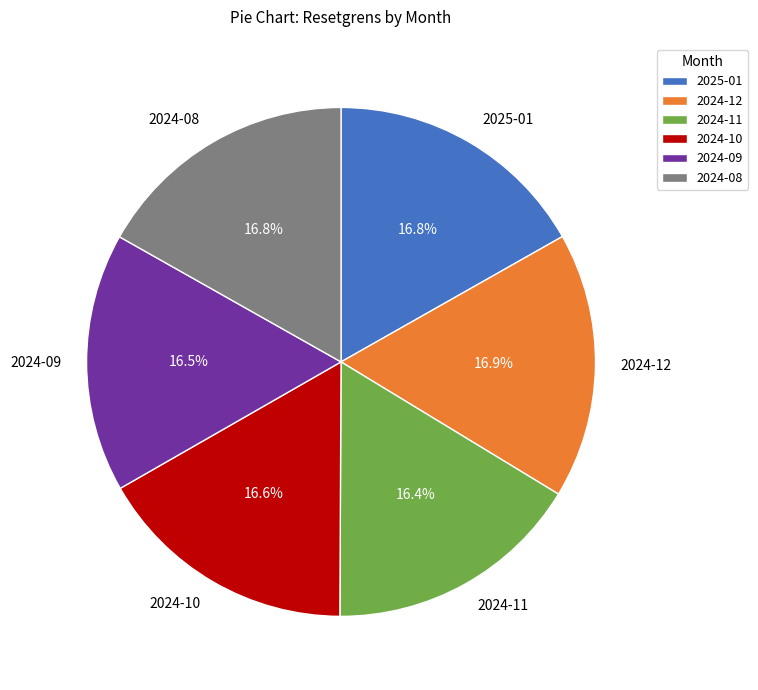

To the nearest percent, what is the combined percentage of 2025-01 and 2024-08?

34%